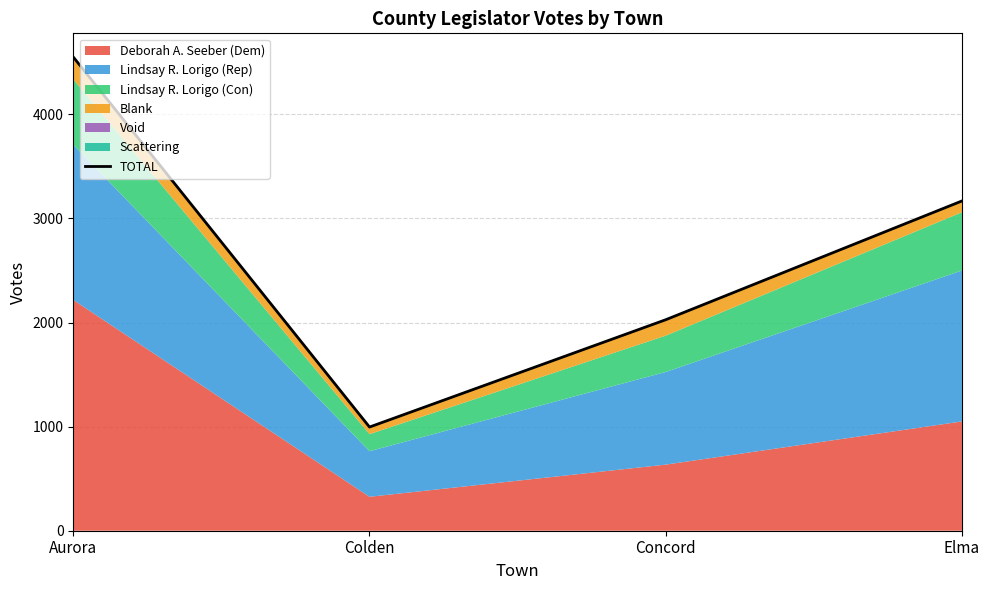

Which label corresponds to the smallest value in the chart?

Colden